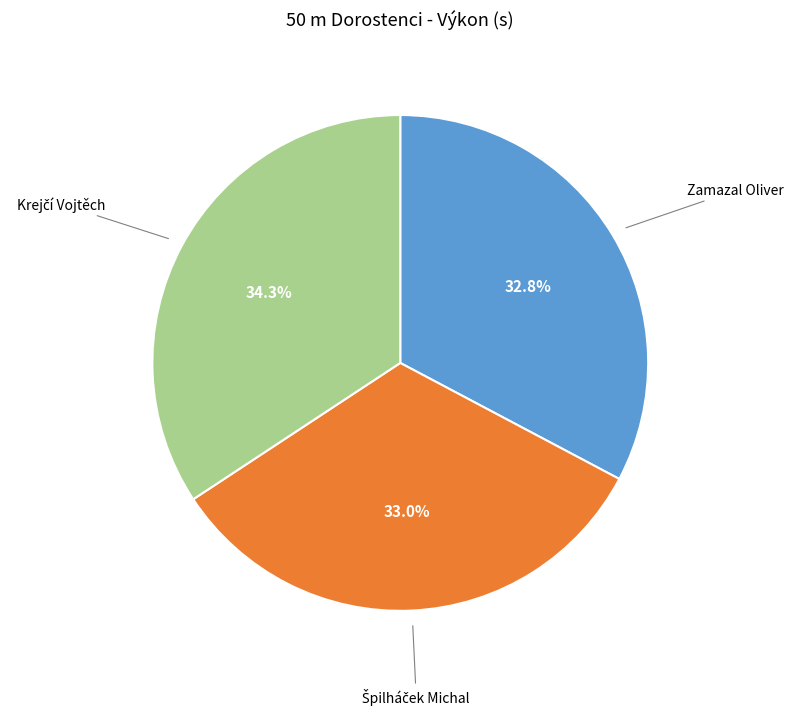

Is there a majority slice in this chart?

No